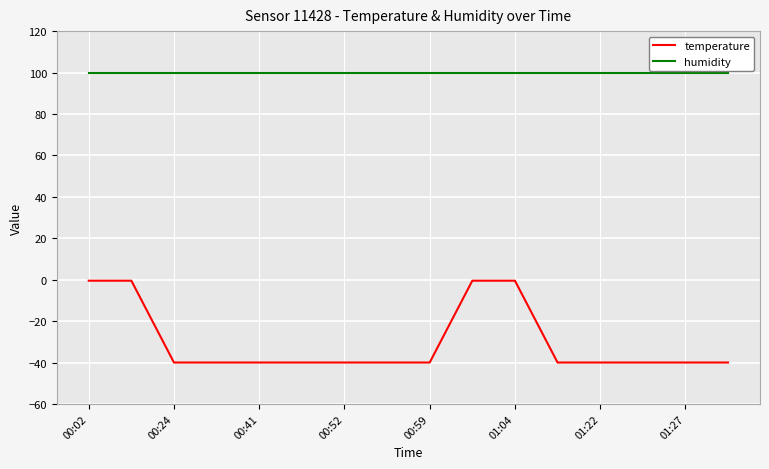

Rank the series by their average value, from lowest to highest.

temperature, humidity